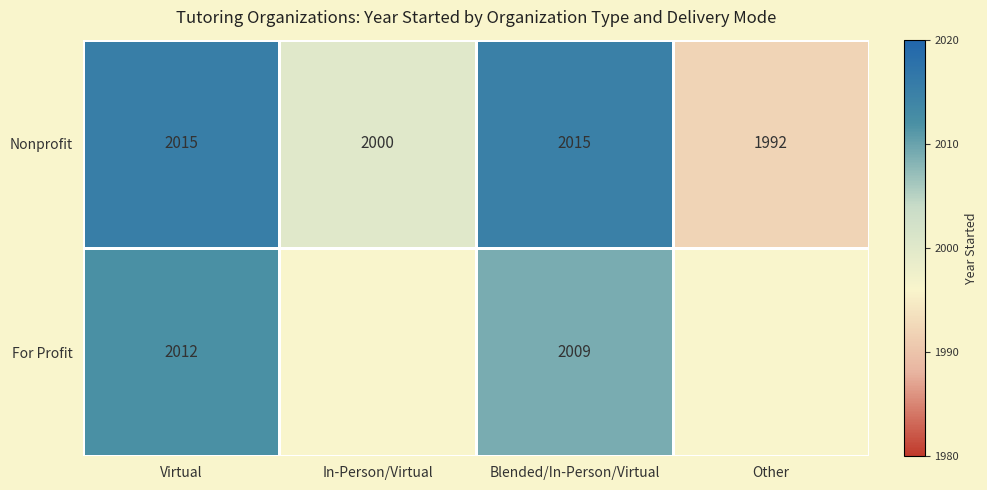

Is the value of For Profit at Virtual greater than the value of Nonprofit at Virtual?

No